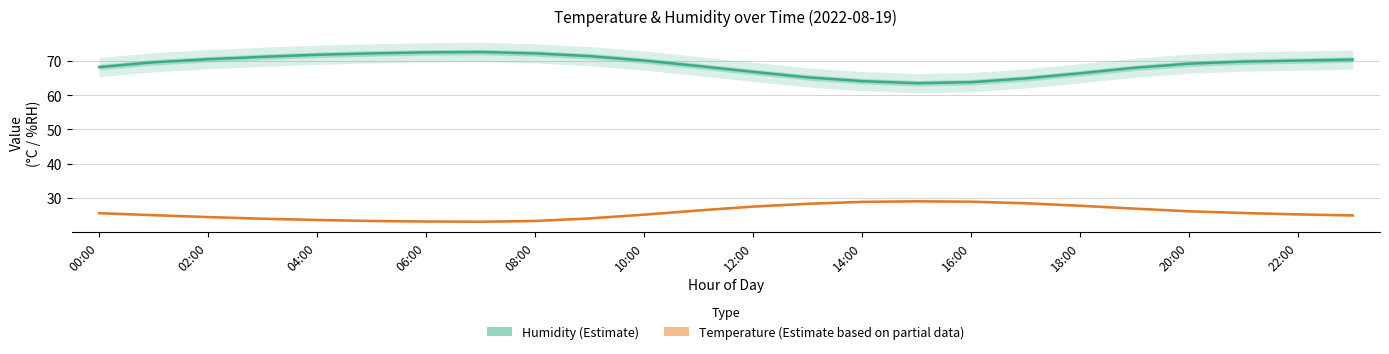

Is the value of Temperature (Estimate based on partial data) at 16 greater than the value of Humidity (Estimate) at 21?

No